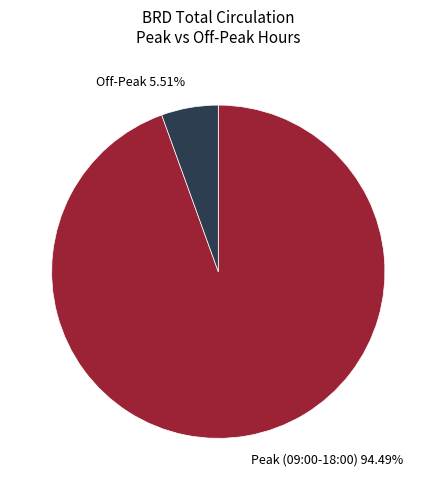

What is the largest slice in the pie chart?

Peak (09:00-18:00) 94.49%